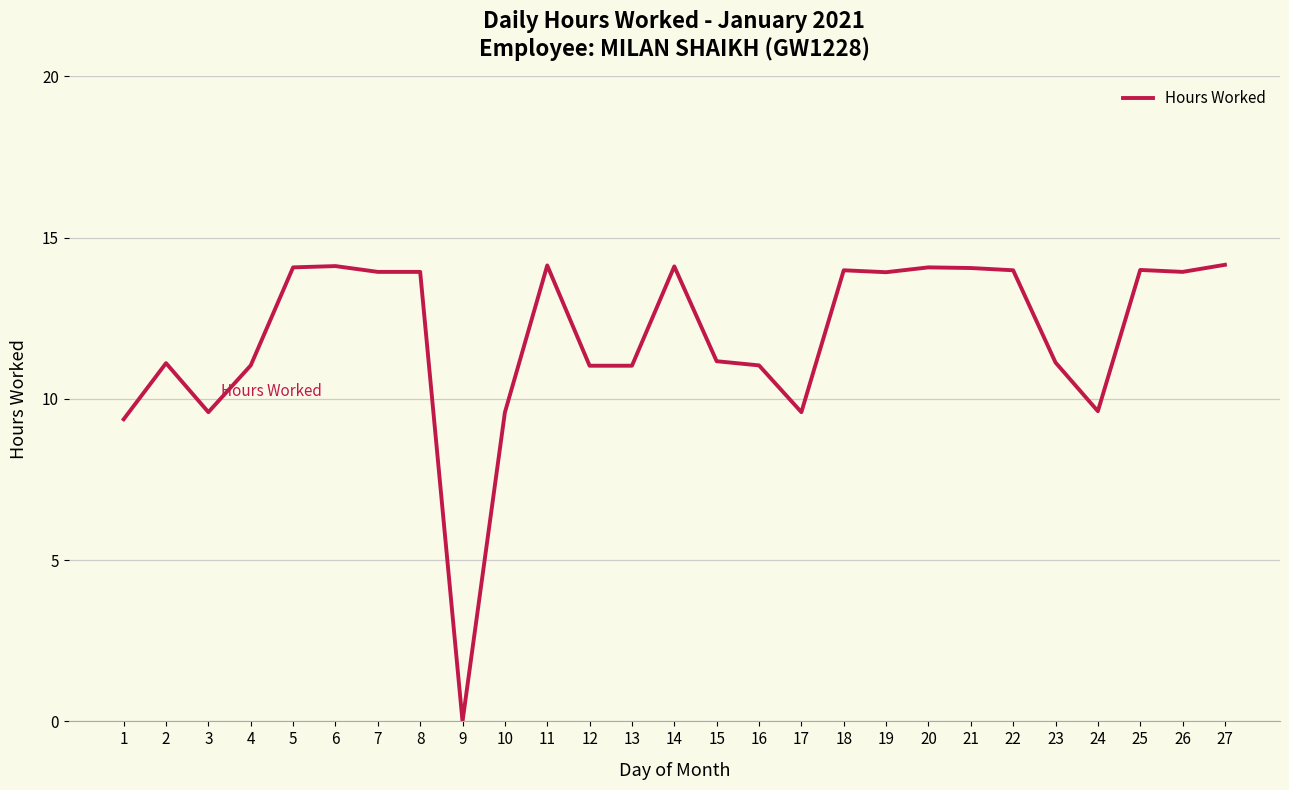

At which category does the data reach its first local peak?

2